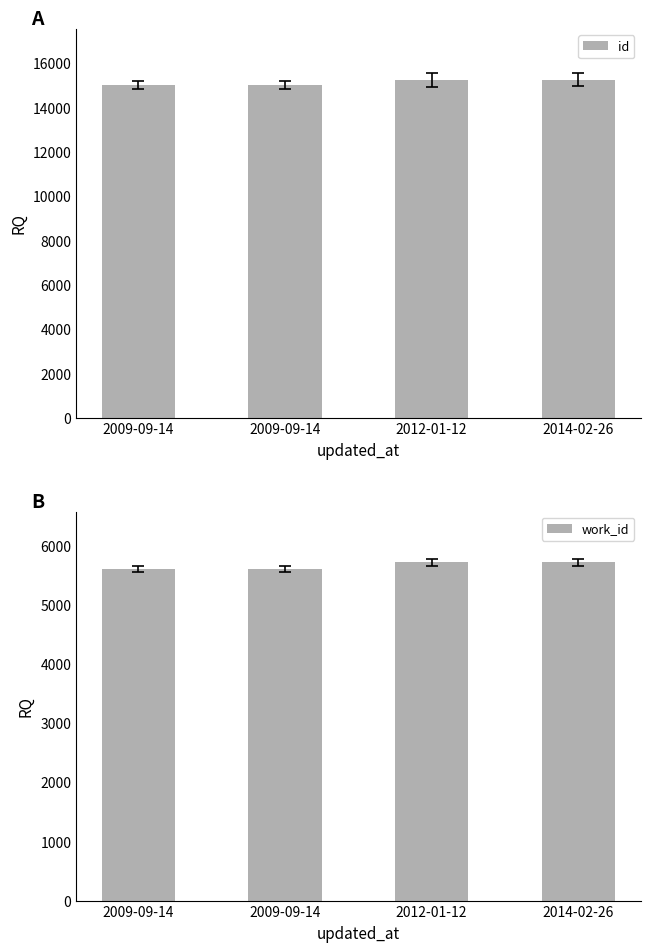

Where does the id series first go above 15253?

2014-02-26